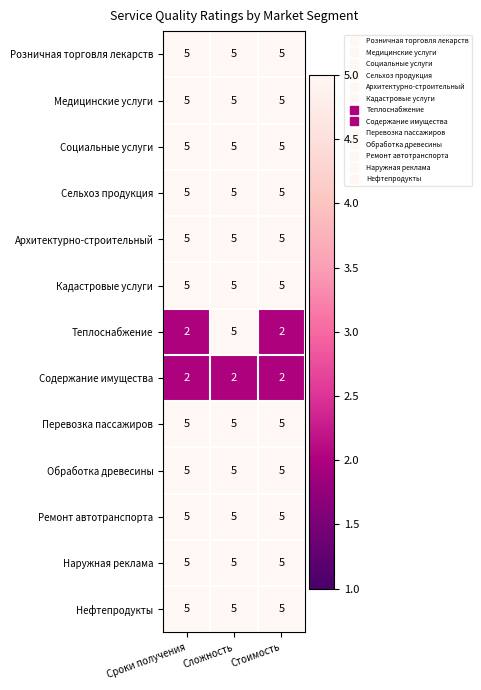

What value does the Розничная торговля лекарств series have at Стоимость?

5